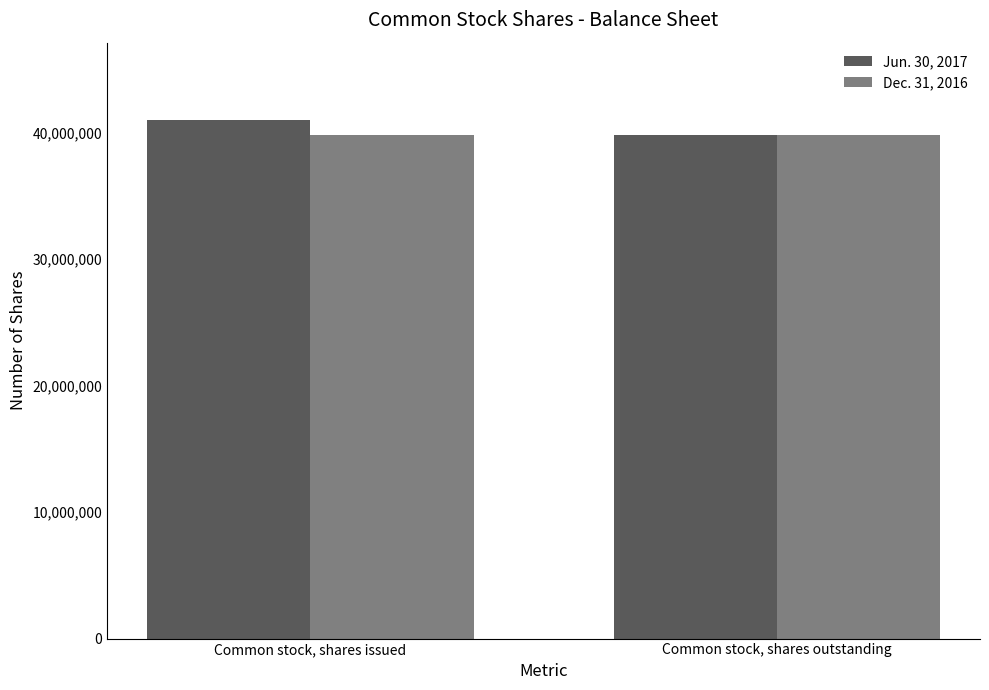

Which series has the largest range (max minus min)?

Jun. 30, 2017